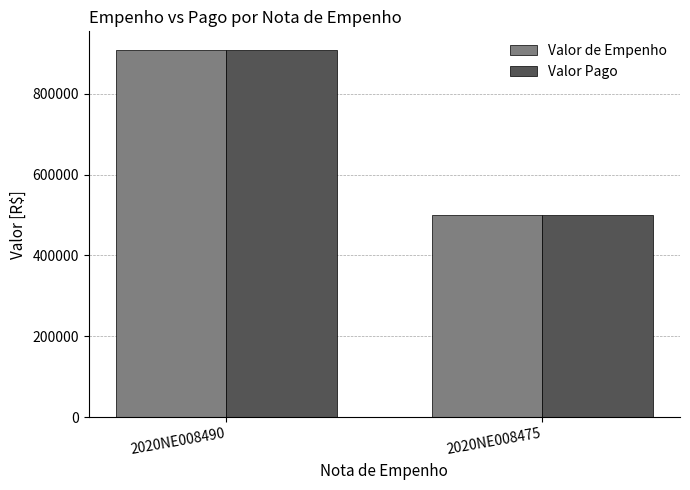

What is the value of the Valor Pago bar at the 2nd from the left?

500000.0